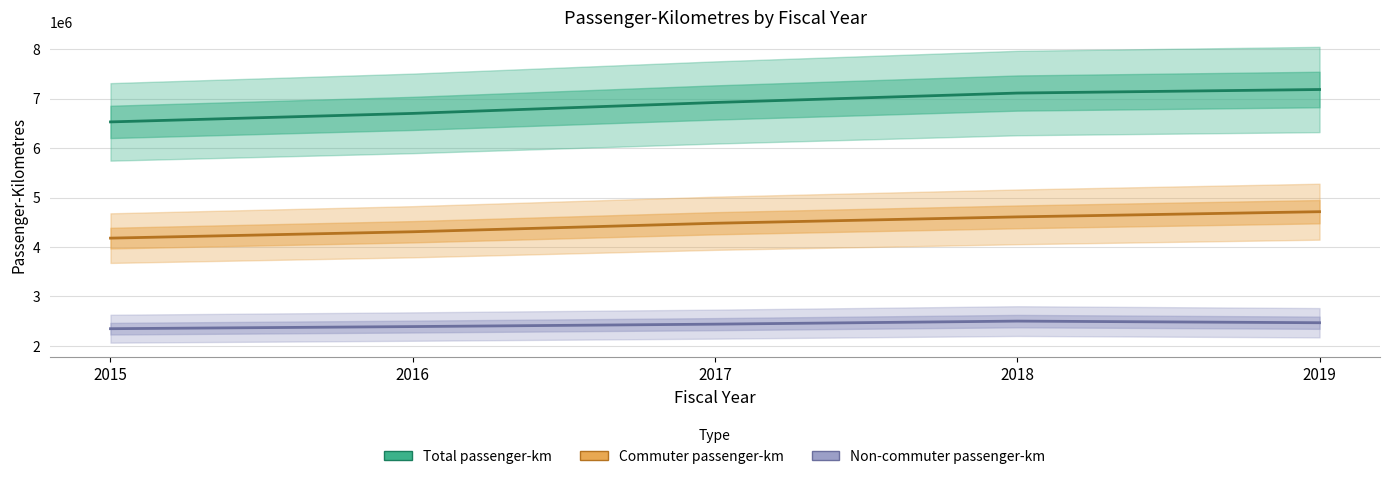

Which series has the largest total across all categories?

Total passenger-km